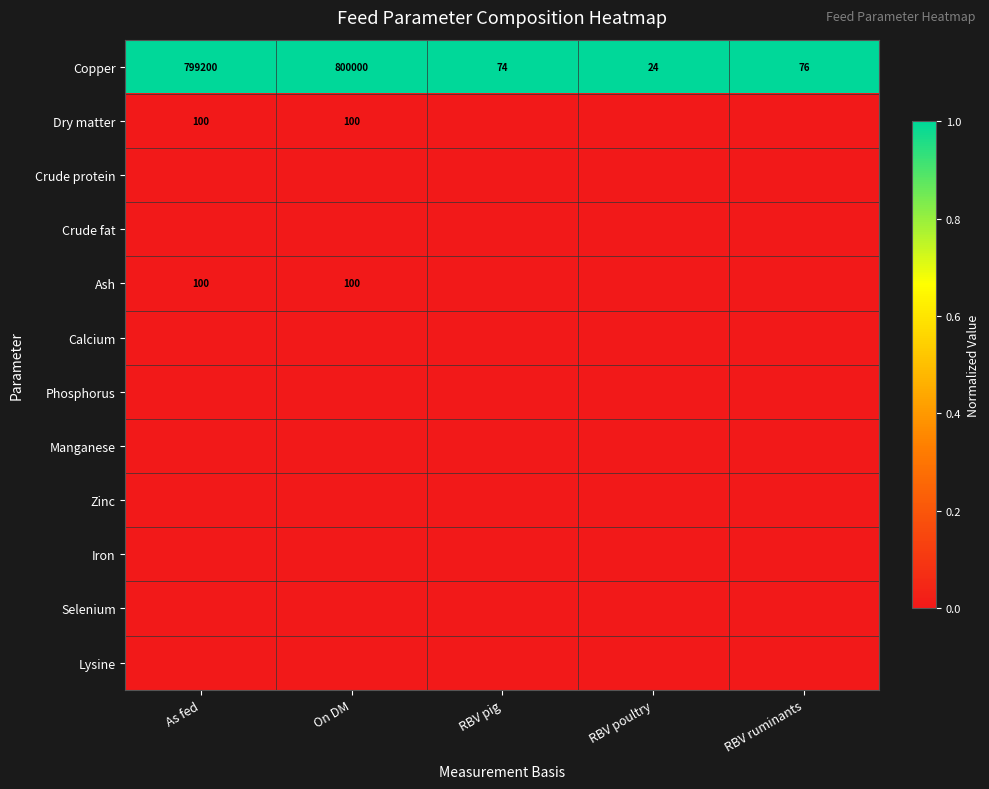

How many categories are shown in the chart?

5